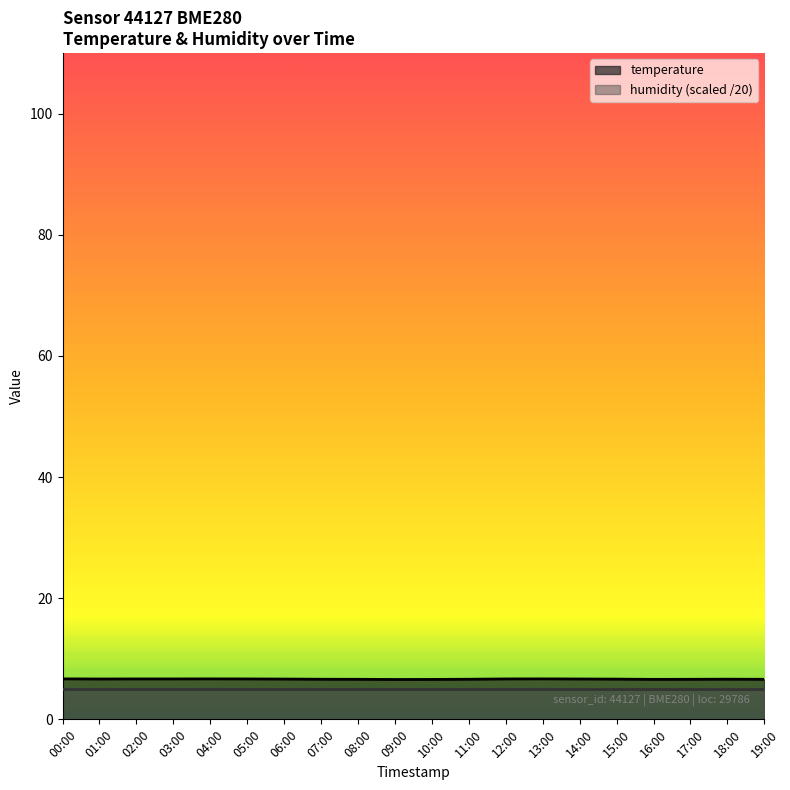

What is the sum of the values at 19:00 and 08:00?

13.2